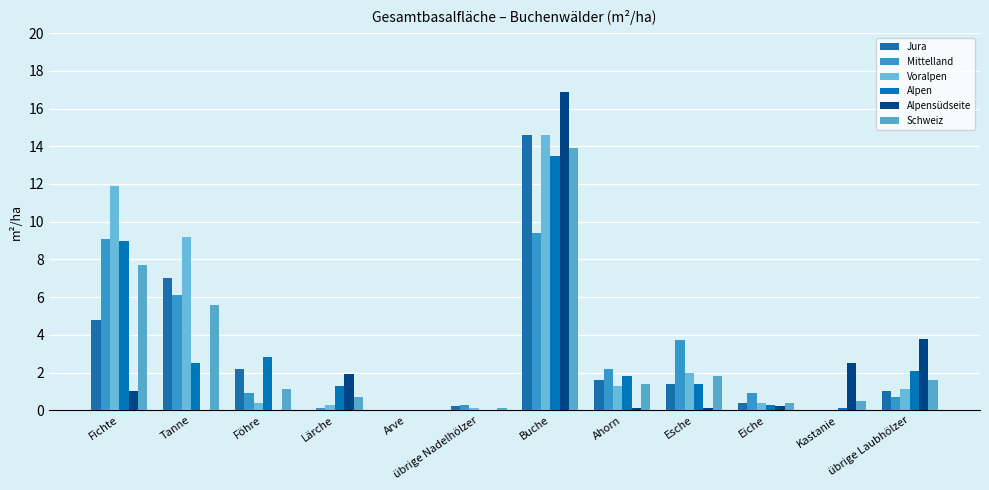

Reading right to left, transcribe all the data shown in this chart.

Jura: übrige Laubhölzer=1.0	Kastanie=0.0	Eiche=0.4	Esche=1.4	Ahorn=1.6	Buche=14.6	übrige Nadelhölzer=0.2	Arve=0.0	Lärche=0.0	Föhre=2.2	Tanne=7.0	Fichte=4.8
Mittelland: übrige Laubhölzer=0.7	Kastanie=0.0	Eiche=0.9	Esche=3.7	Ahorn=2.2	Buche=9.4	übrige Nadelhölzer=0.3	Arve=0.0	Lärche=0.1	Föhre=0.9	Tanne=6.1	Fichte=9.1
Voralpen: übrige Laubhölzer=1.1	Kastanie=0.0	Eiche=0.4	Esche=2.0	Ahorn=1.3	Buche=14.6	übrige Nadelhölzer=0.1	Arve=0.0	Lärche=0.3	Föhre=0.4	Tanne=9.2	Fichte=11.9
Alpen: übrige Laubhölzer=2.1	Kastanie=0.1	Eiche=0.3	Esche=1.4	Ahorn=1.8	Buche=13.5	übrige Nadelhölzer=0.0	Arve=0.0	Lärche=1.3	Föhre=2.8	Tanne=2.5	Fichte=9.0
Alpensüdseite: übrige Laubhölzer=3.8	Kastanie=2.5	Eiche=0.2	Esche=0.1	Ahorn=0.1	Buche=16.9	übrige Nadelhölzer=0.0	Arve=0.0	Lärche=1.9	Föhre=0.0	Tanne=0.0	Fichte=1.0
Schweiz: übrige Laubhölzer=1.6	Kastanie=0.5	Eiche=0.4	Esche=1.8	Ahorn=1.4	Buche=13.9	übrige Nadelhölzer=0.1	Arve=0.0	Lärche=0.7	Föhre=1.1	Tanne=5.6	Fichte=7.7